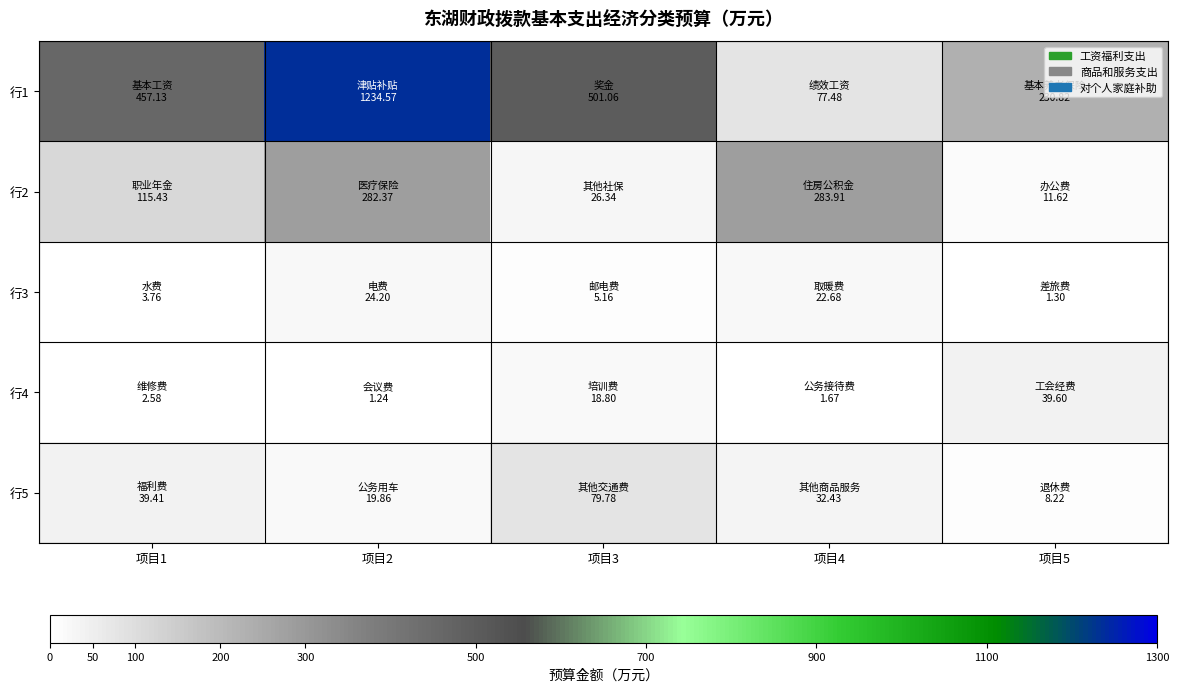

Rank the series at 项目1 from lowest to highest value.

行4, 行3, 行5, 行2, 行1